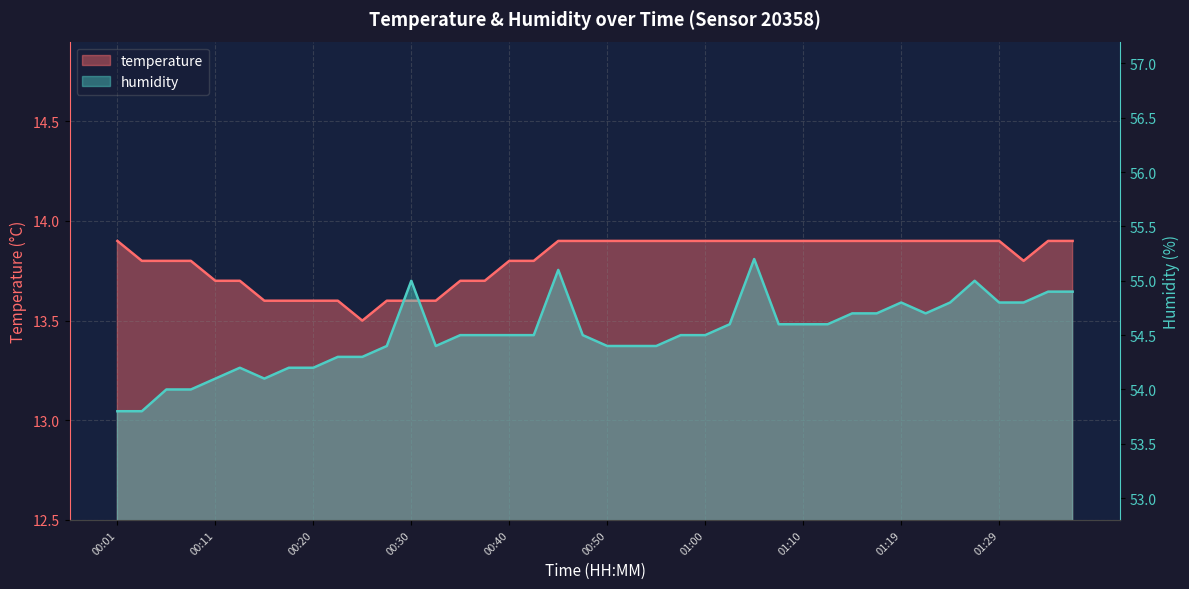

Between 01:12 and 00:38, which is larger?

01:12